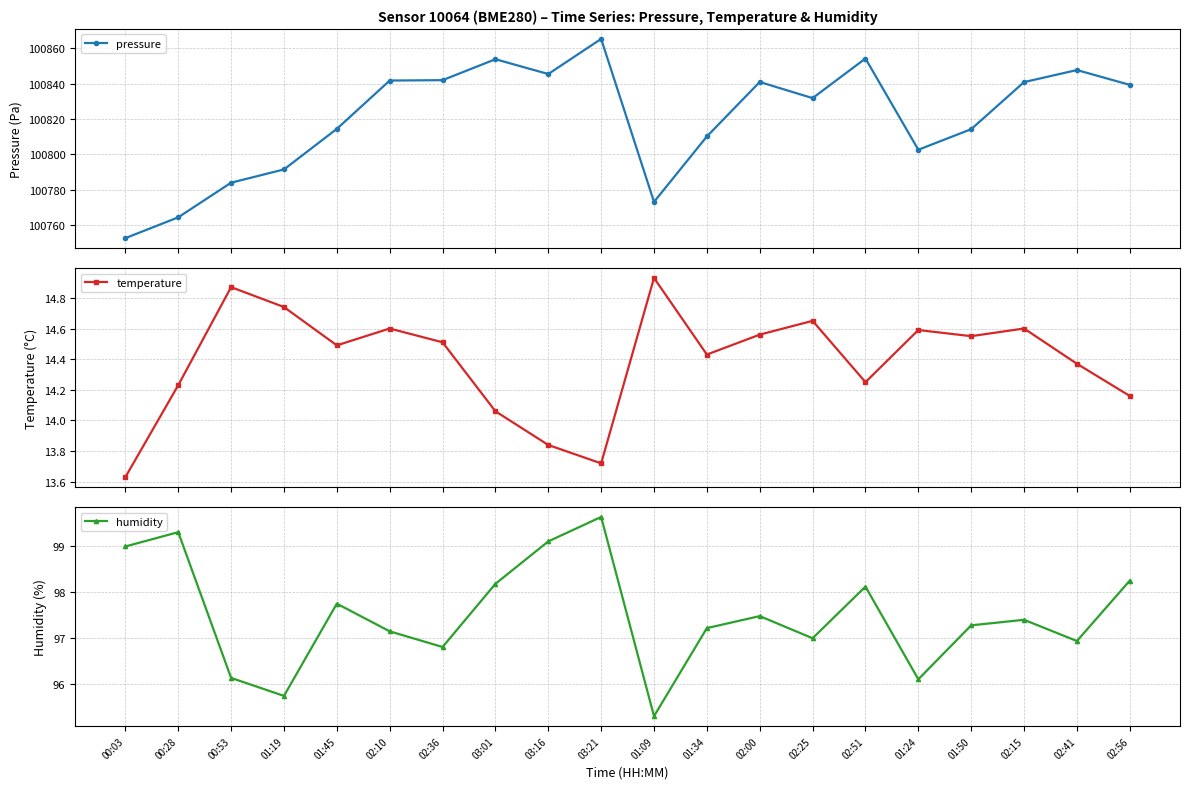

What is the approximate value of humidity at 02:00?

97.5